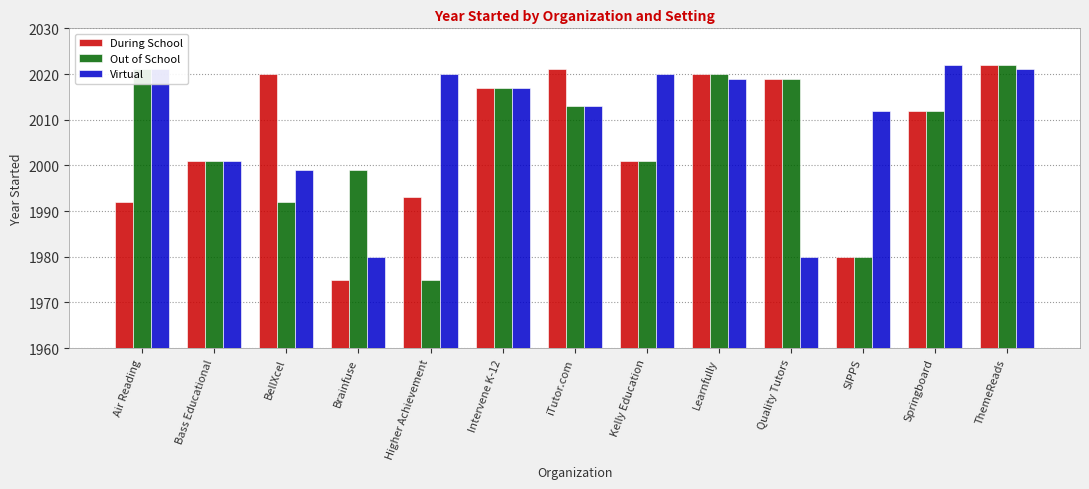

True or false: During School has a value of 1276 at iTutor.com.

False